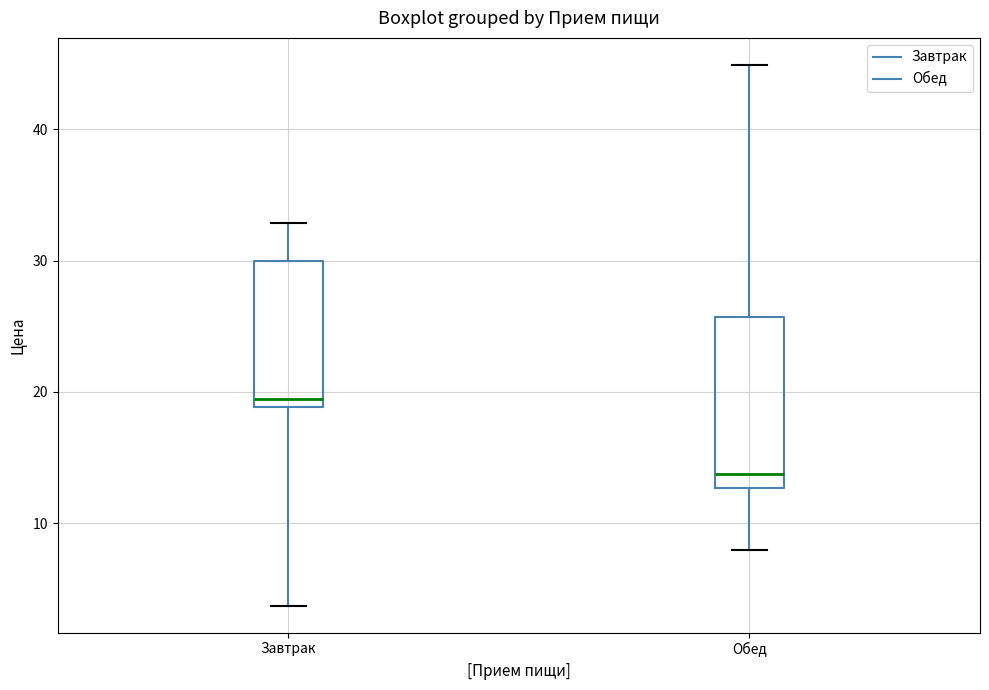

Which box's median line is the lowest?

Обед